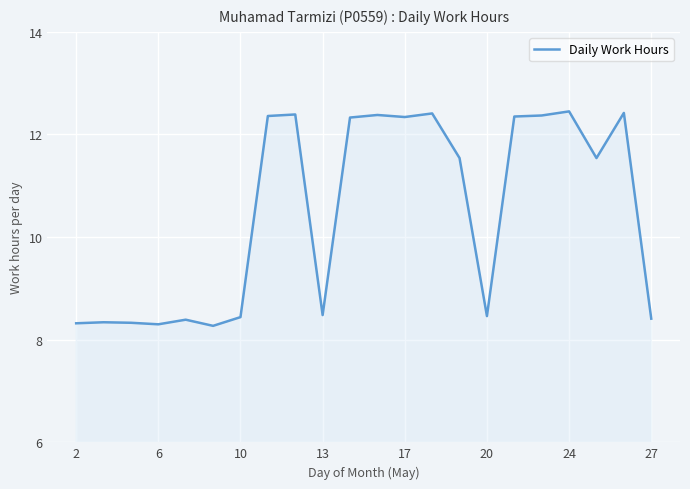

What is the smallest value displayed?

8.3